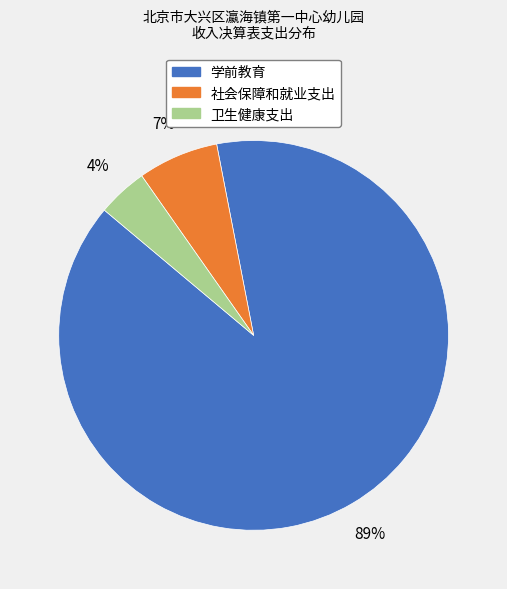

Between 卫生健康支出 and 学前教育, which is larger?

学前教育